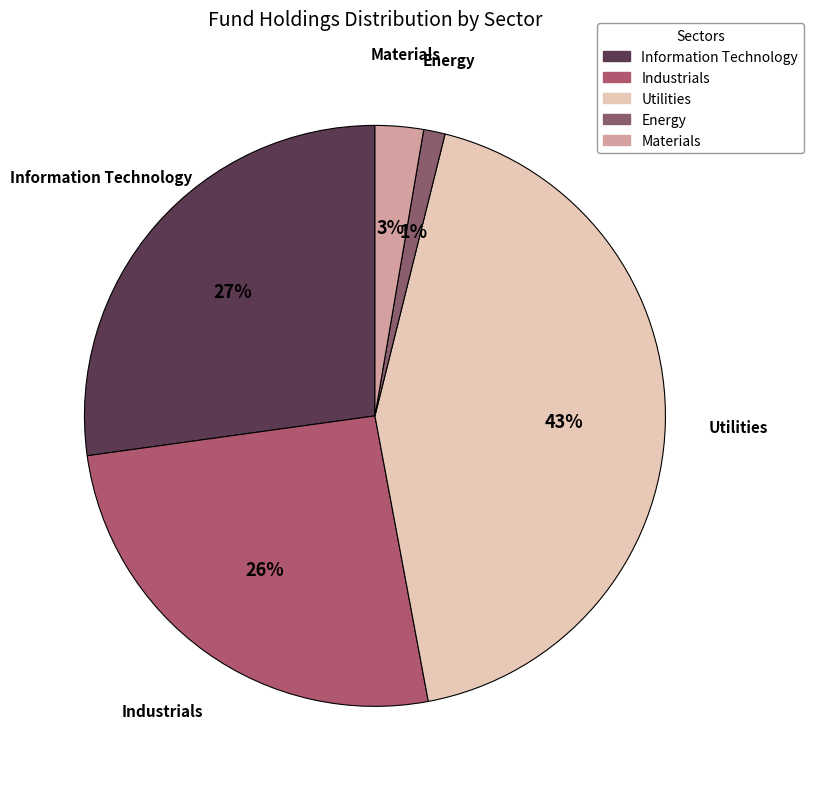

How many segments does this pie chart have?

5